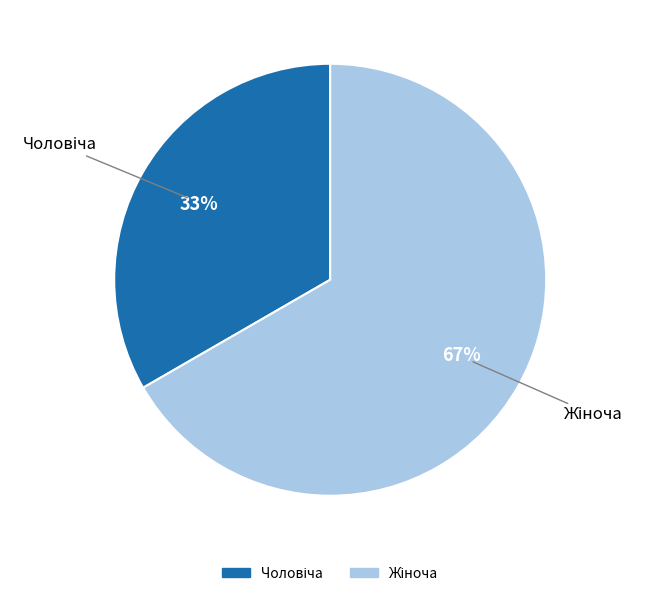

Is there a majority slice in this chart?

Yes